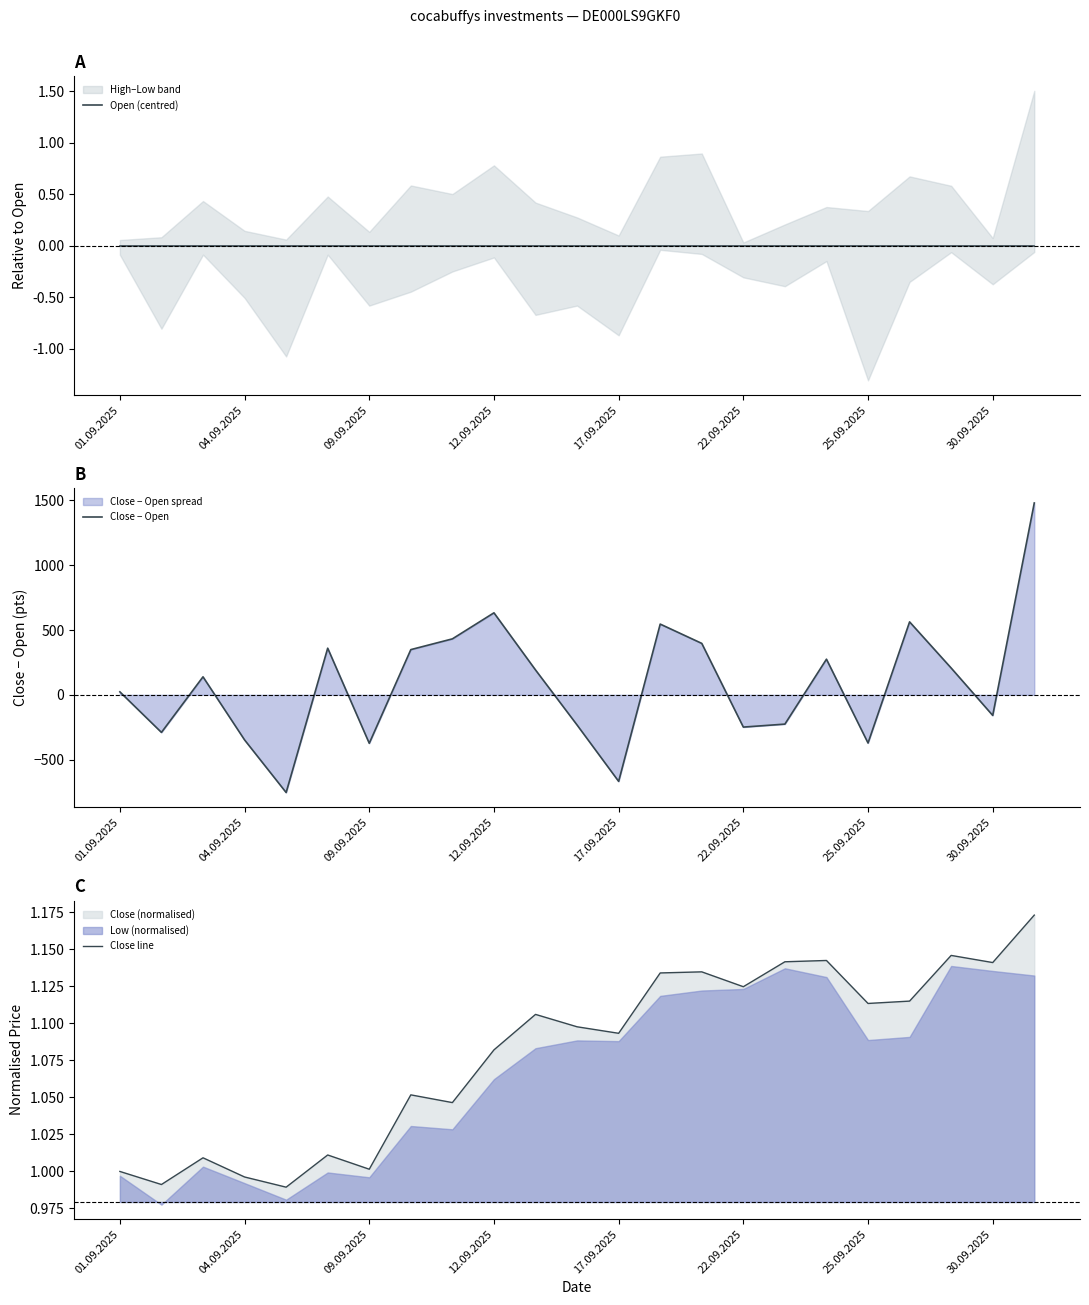

True or false: Close line and Open (centred) intersect in this chart.

False